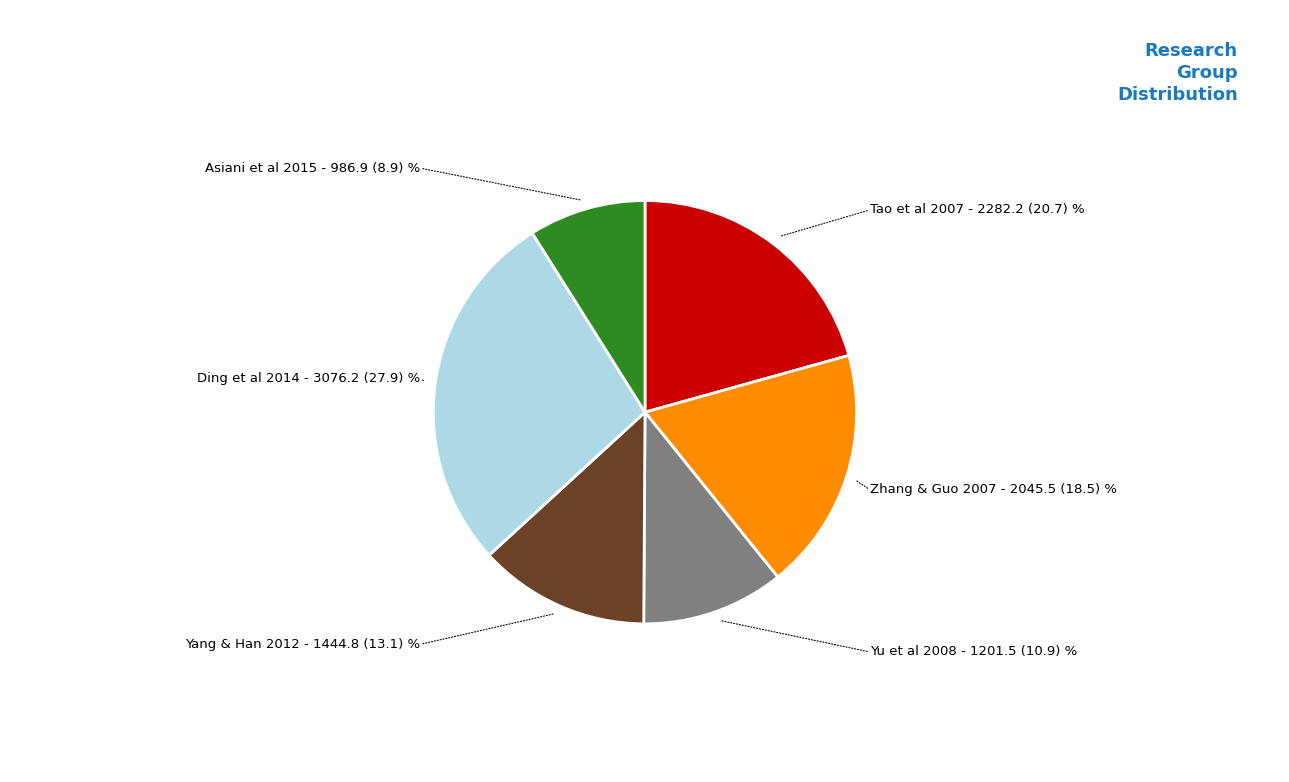

How many slices are in this pie chart?

6